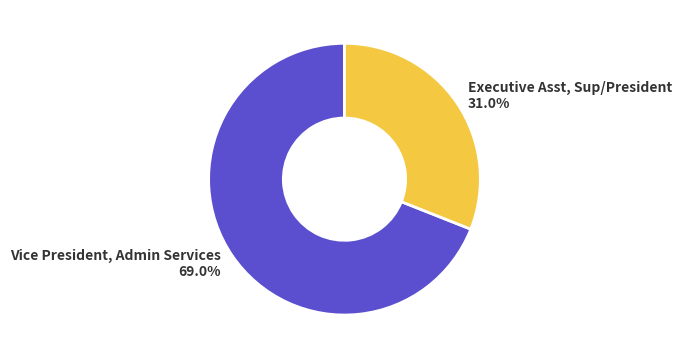

Which slice represents more than half of the pie?

Vice President, Admin Services